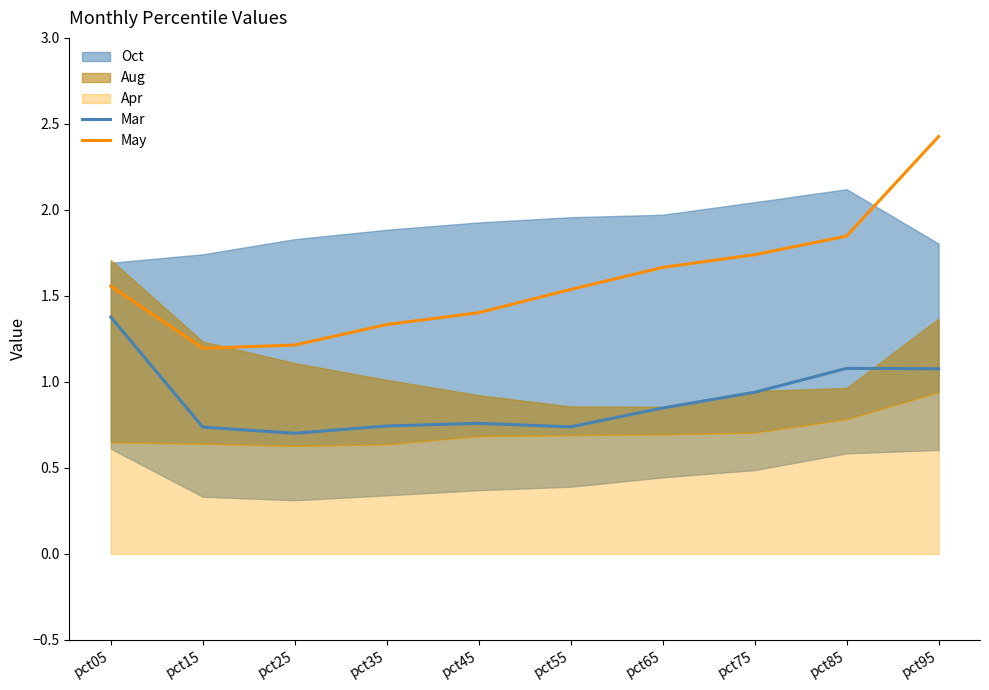

What is the minimum value for Mar?

0.7